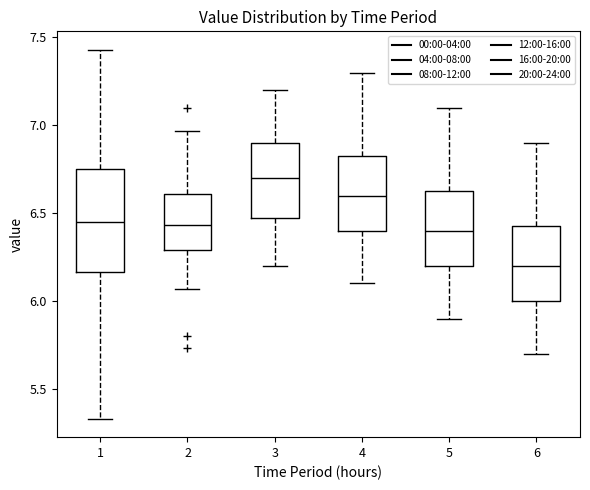

Reading left to right, read every box against the y-axis: the position of its median line, the range the box covers, and the ends of its whiskers. The values are not printed on the chart, so give them approximately, as read against the axis.

1: median 6.45, box 6.15 to 6.75, whiskers 5.35 to 7.45
2: median 6.45, box 6.30 to 6.60, whiskers 6.05 to 6.95
3: median 6.70, box 6.50 to 6.90, whiskers 6.20 to 7.20
4: median 6.60, box 6.40 to 6.85, whiskers 6.10 to 7.30
5: median 6.40, box 6.20 to 6.65, whiskers 5.90 to 7.10
6: median 6.20, box 6.00 to 6.45, whiskers 5.70 to 6.90